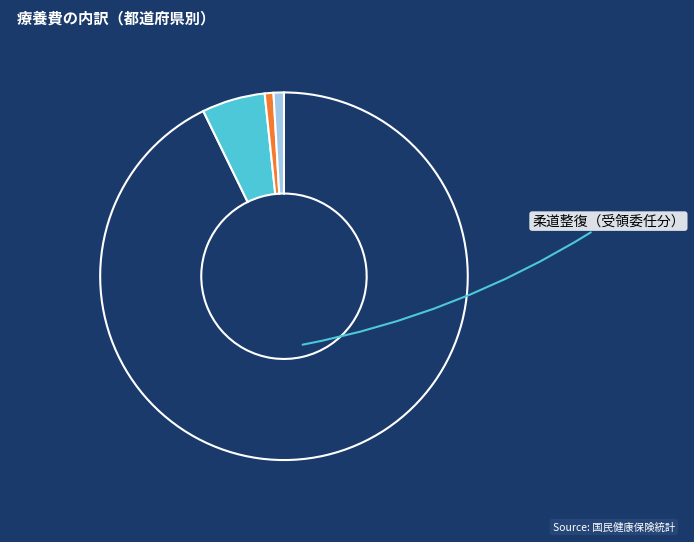

Does any single category account for the majority?

Yes